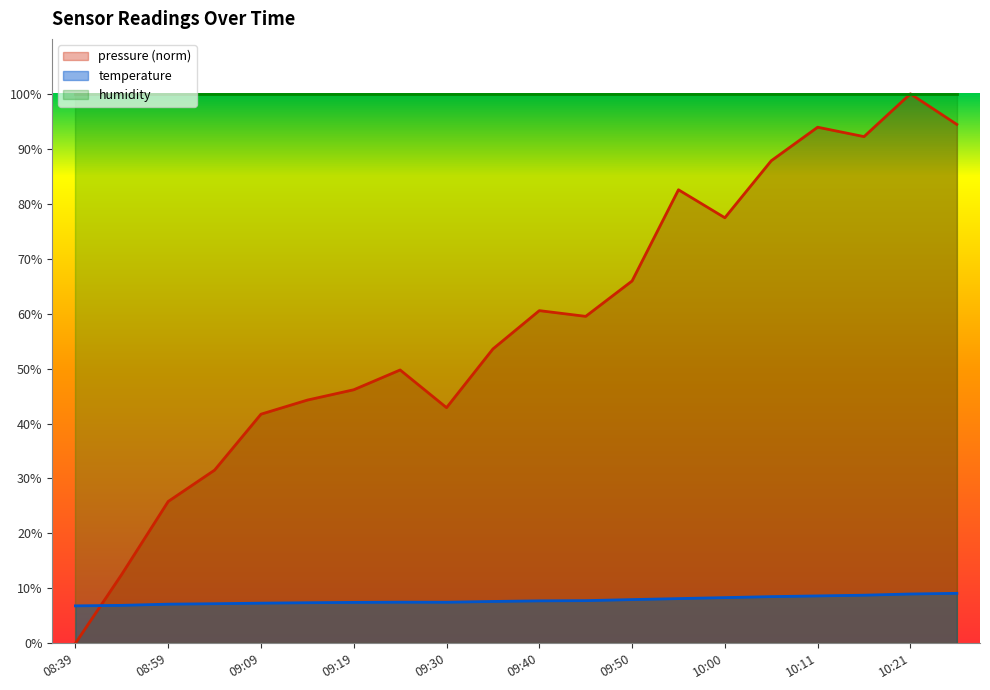

At which label is pressure closest to 50?

09:24